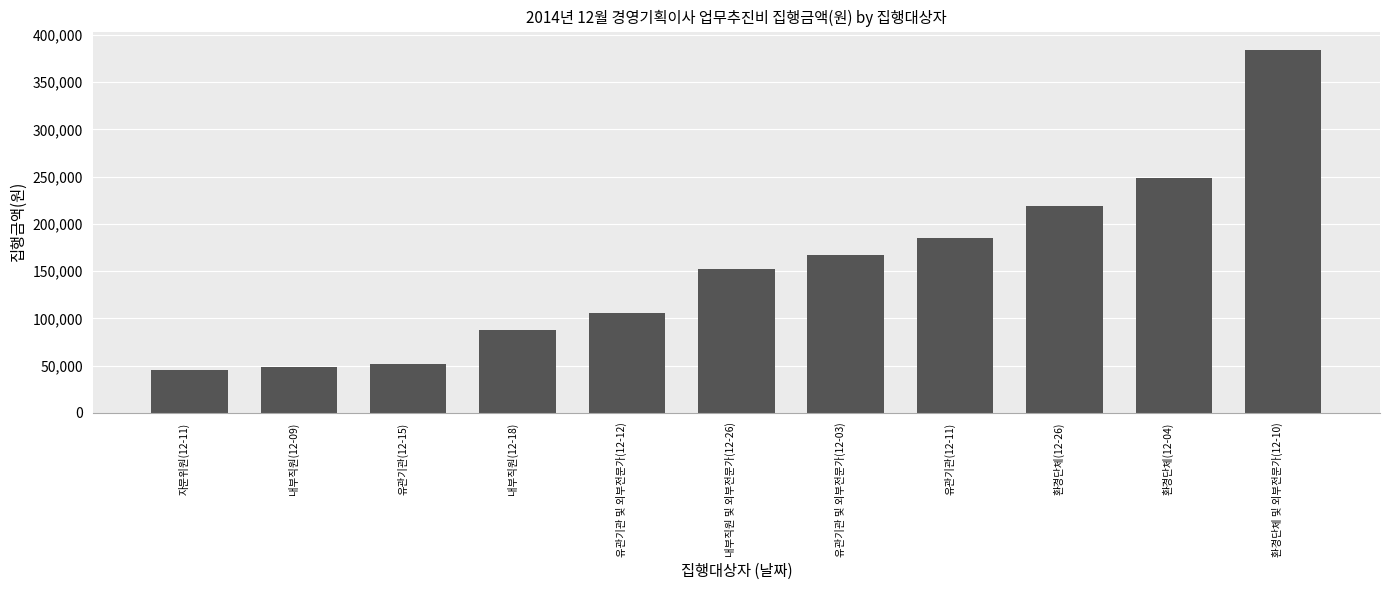

What is the sum of the values at 유관기관(12-15) and 유관기관 및 외부전문가(12-03)?

219000